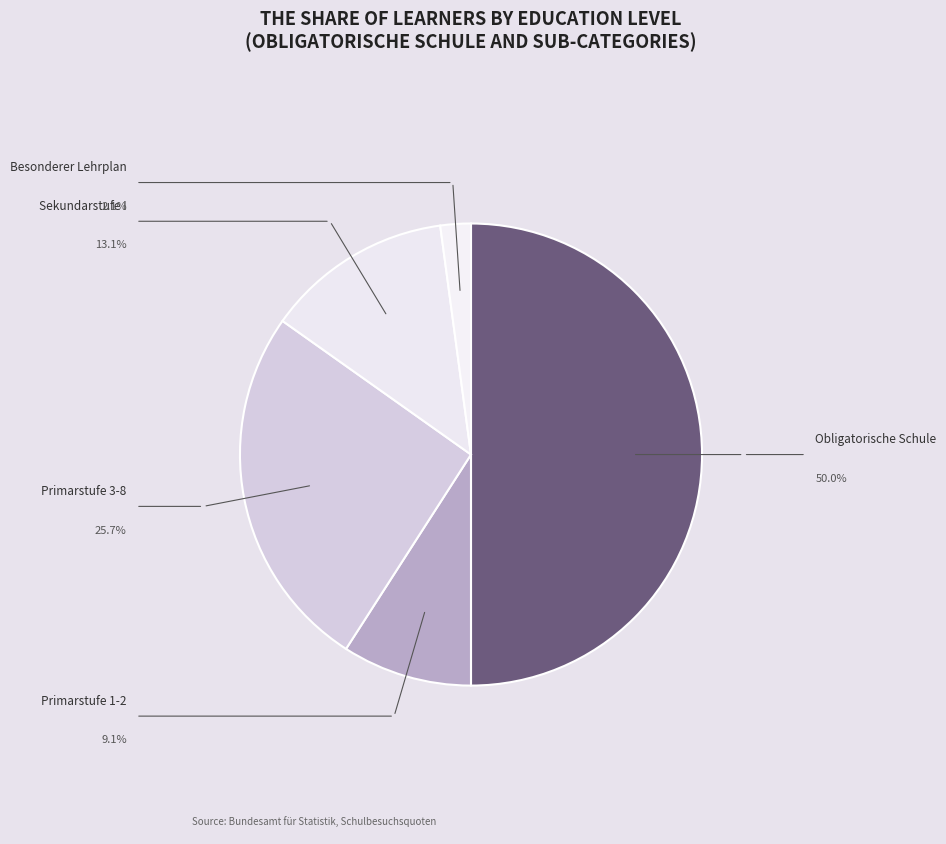

Combined, do Sekundarstufe I and Besonderer Lehrplan account for over 50%?

No